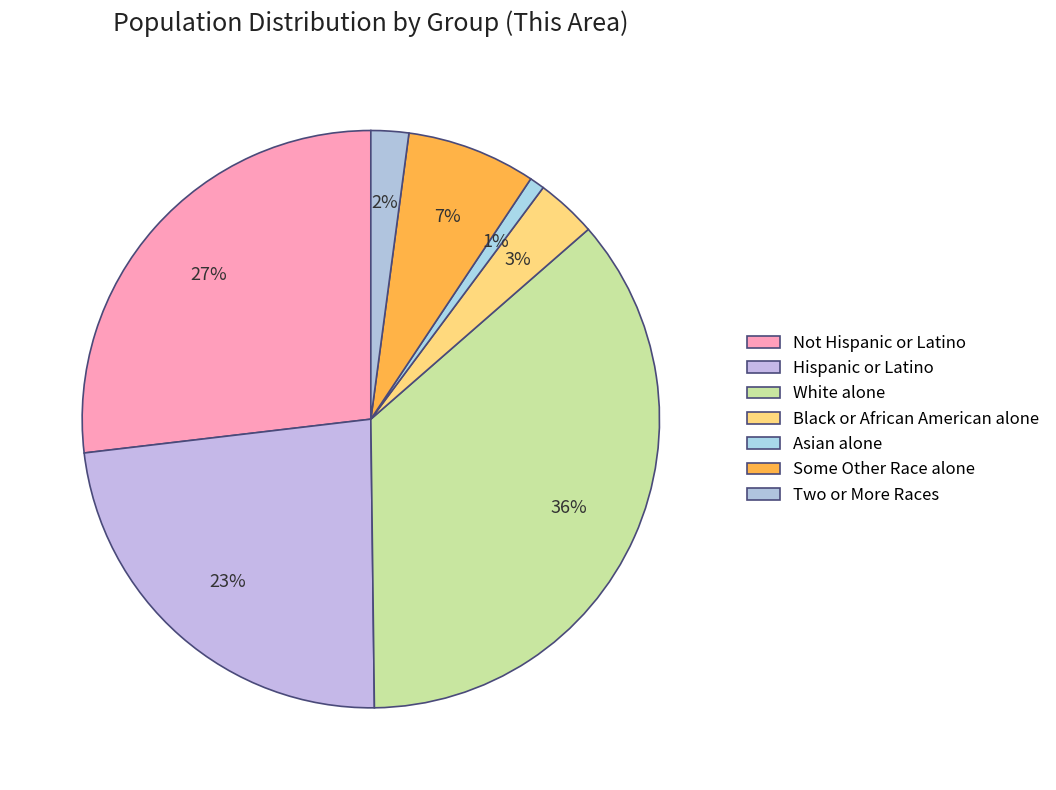

Is it true that Black or African American alone is 3% of the pie?

True